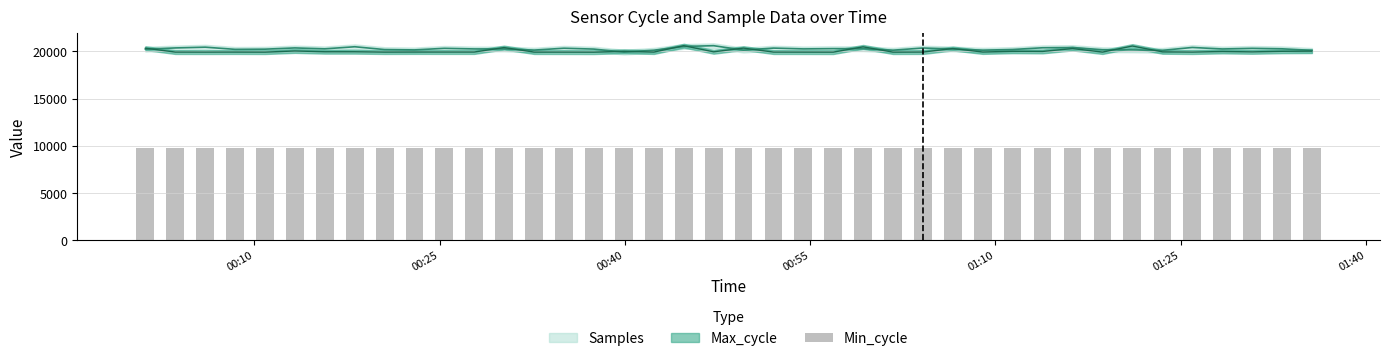

How many groups of bars are there?

40